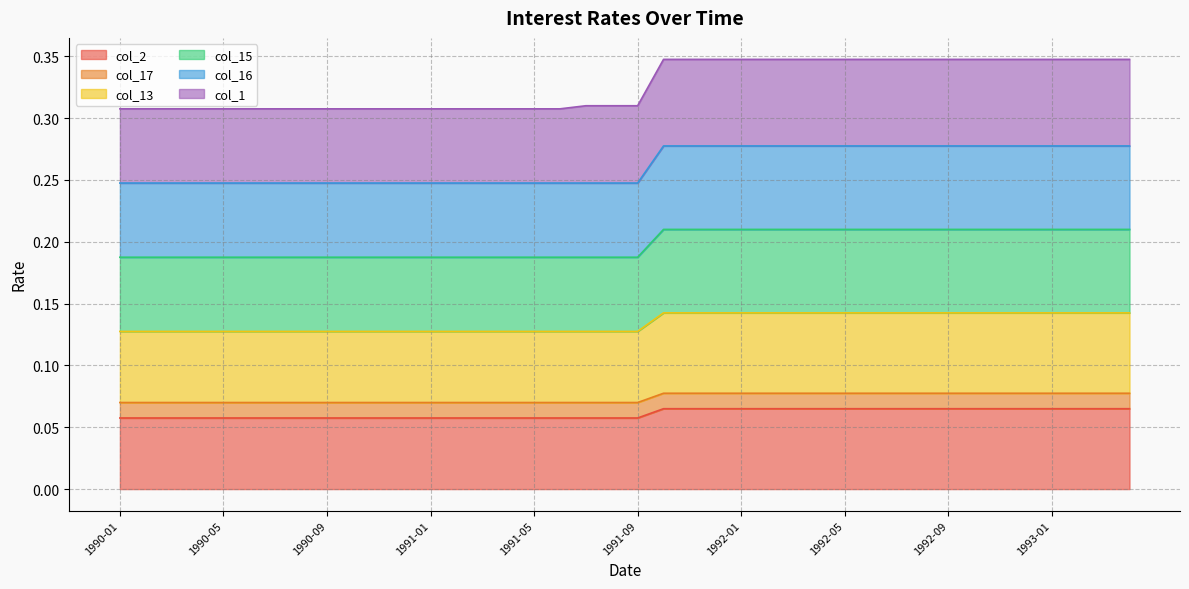

How many lines are shown in the chart?

6